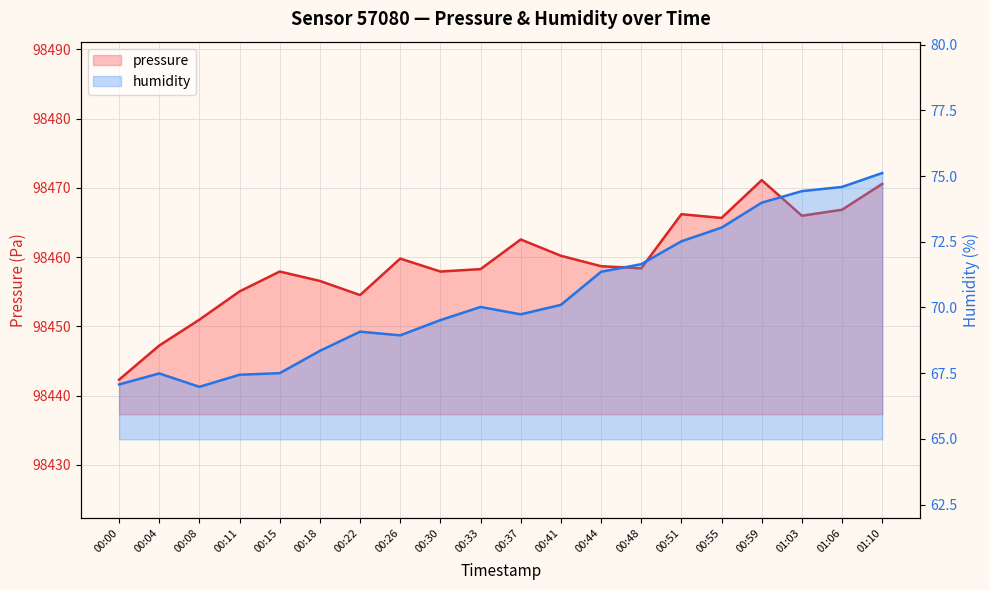

True or false: humidity has more than 1 points higher than both neighbors.

True